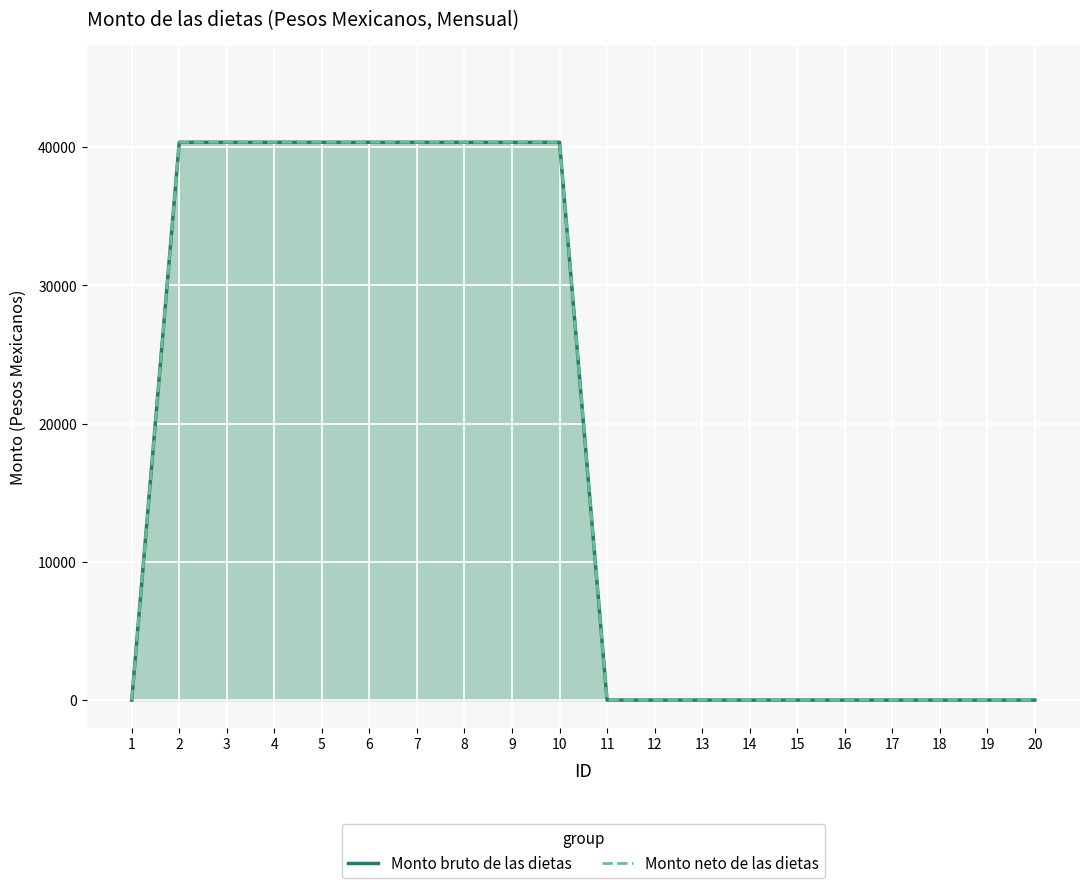

Which category has the highest value across all series?

2